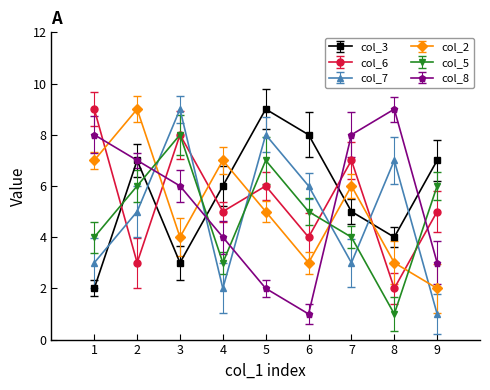

What is the difference between the second highest and minimum values in the col_5 series?

6